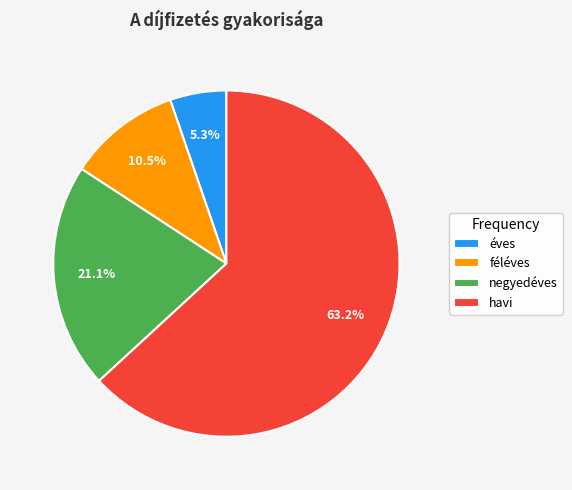

Does havi account for over 50% of the chart?

Yes